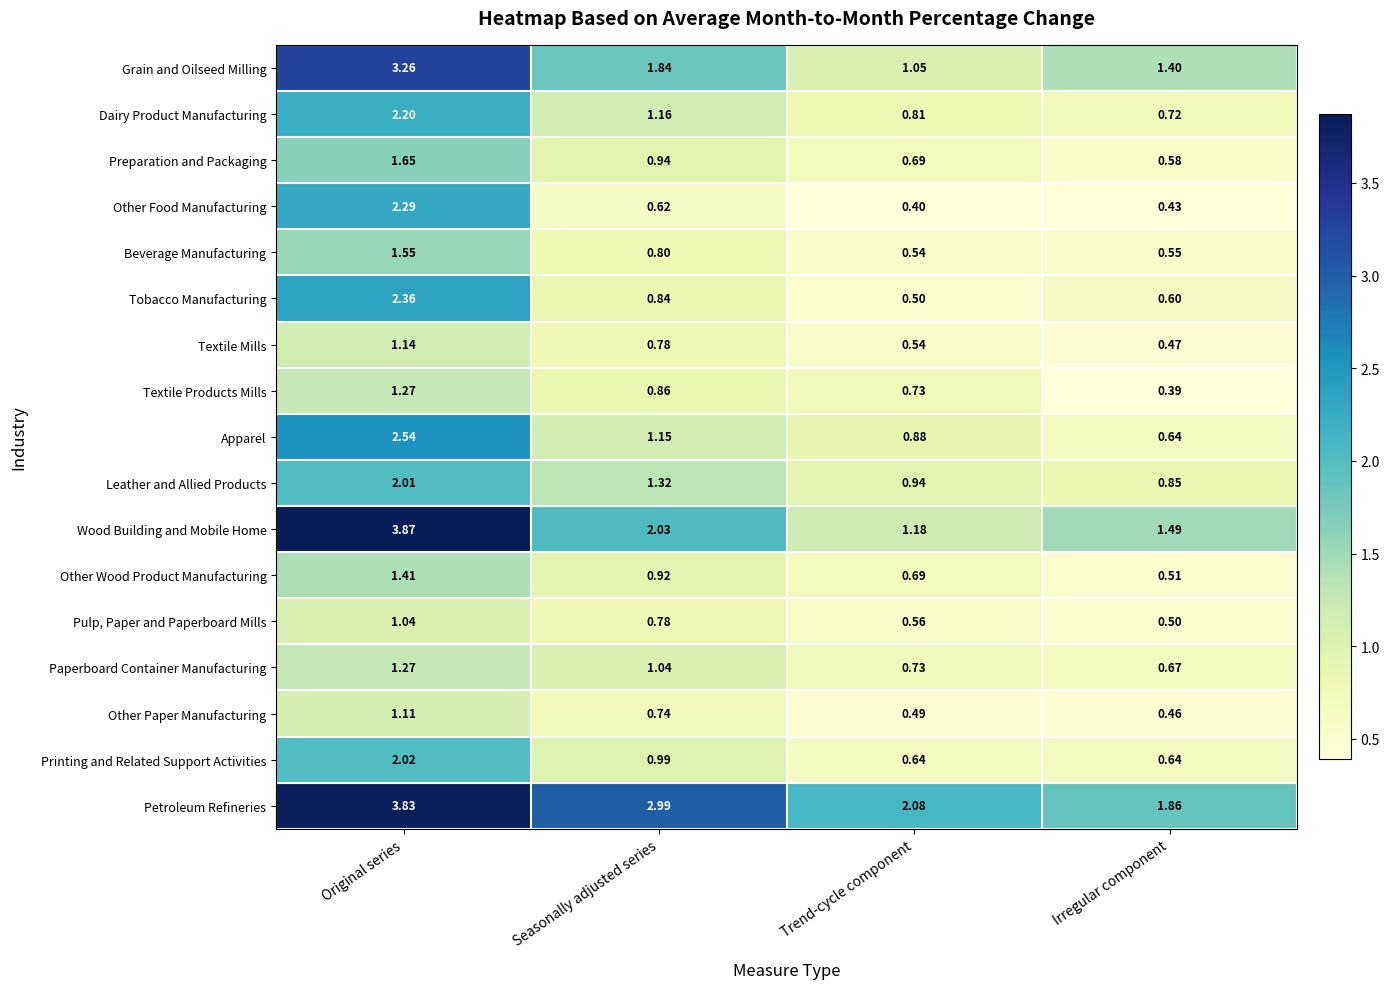

What is the total value across all series at Seasonally adjusted series?

19.8